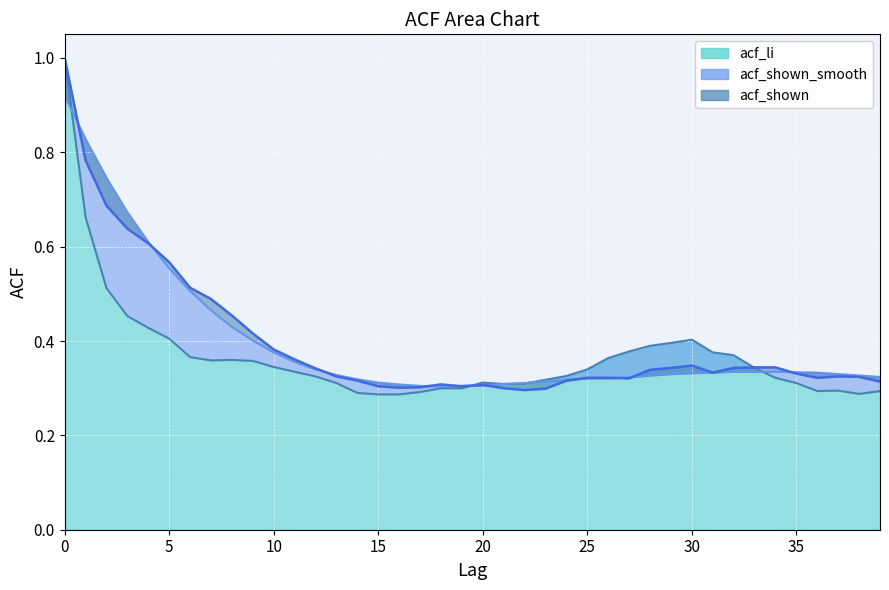

At which label is acf_shown closest to 0?

22